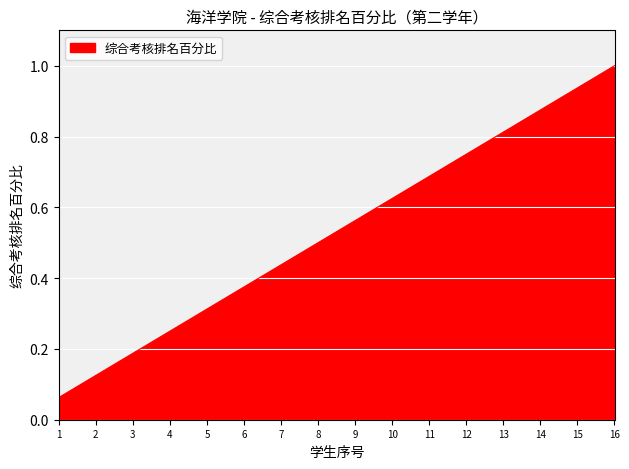

Between 7 and 3, which is larger?

7